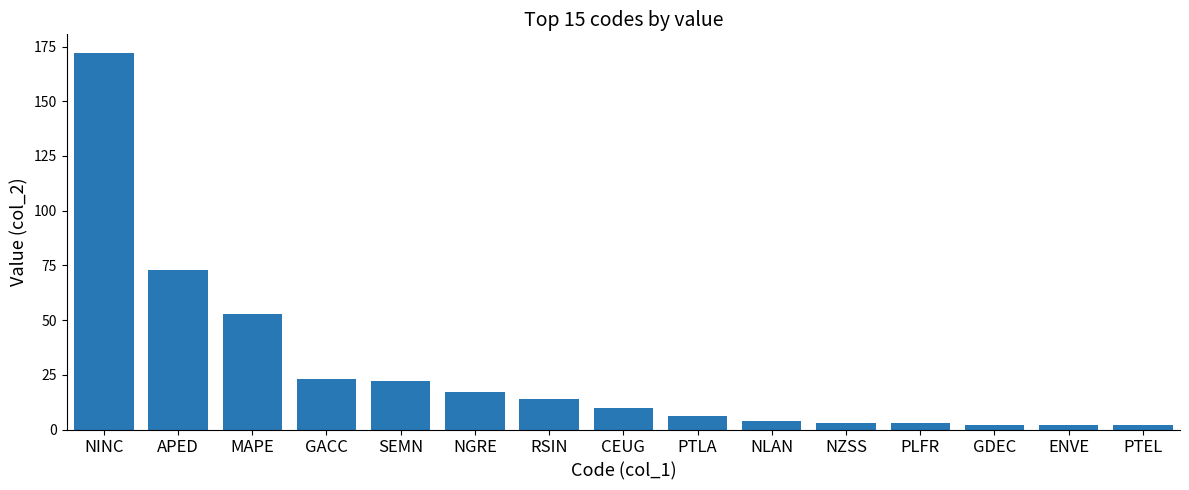

Where does the data first go above 10?

NINC